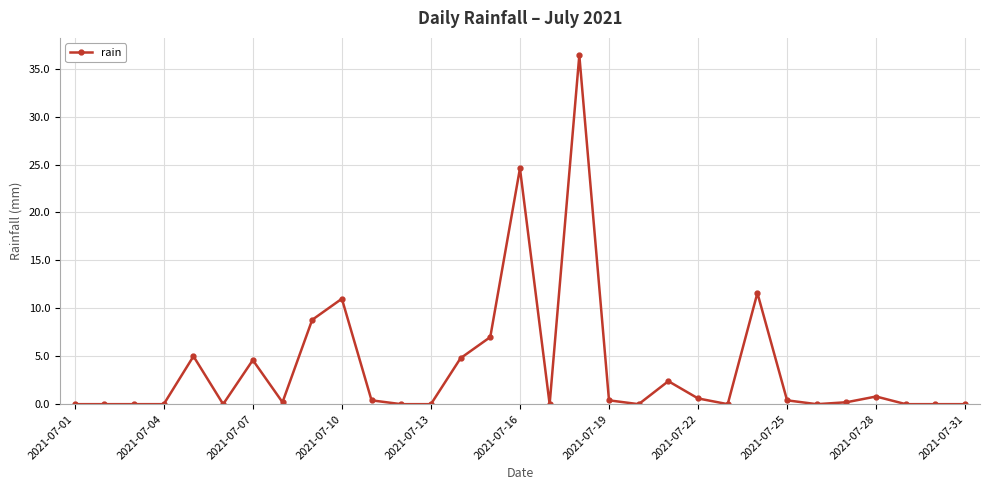

Does the chart display data point markers on the line(s)?

Yes